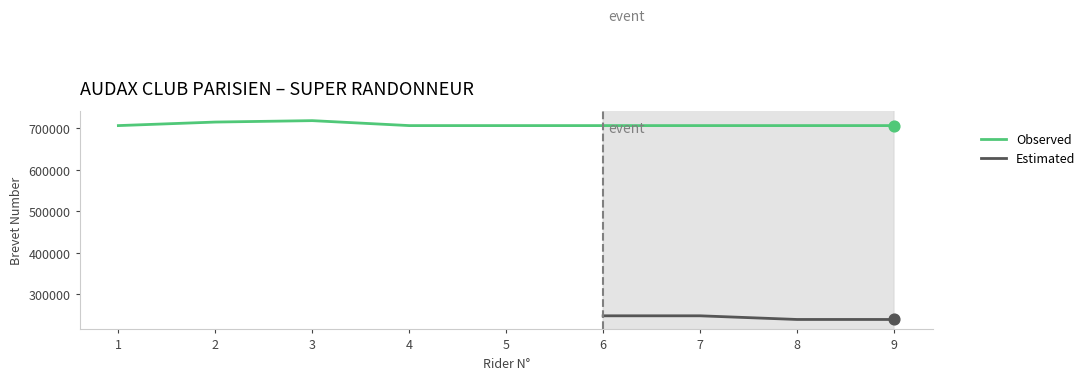

At how many categories does at least one series exceed 384748?

9